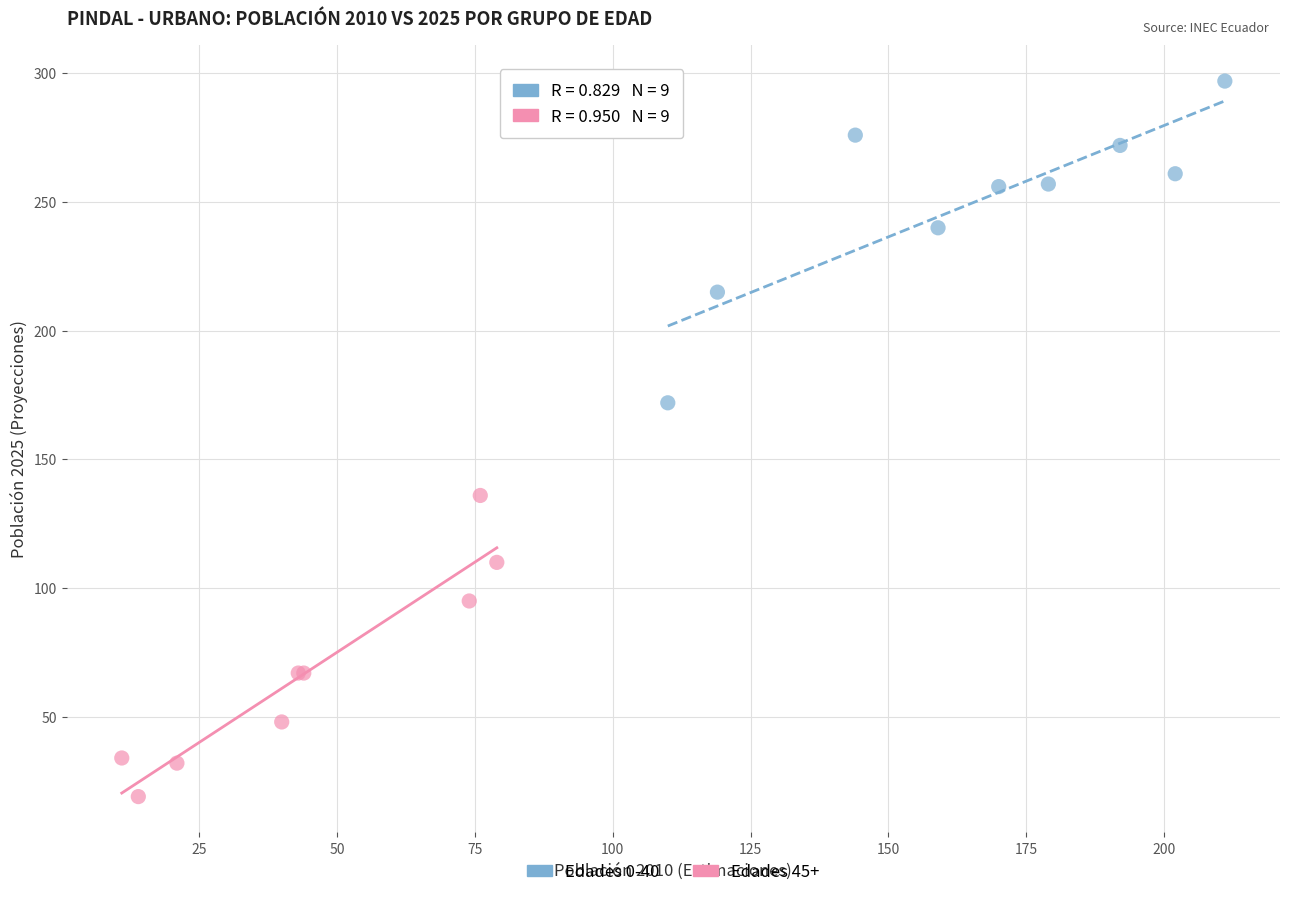

Which series reaches the minimum Y coordinate?

Edades 45+